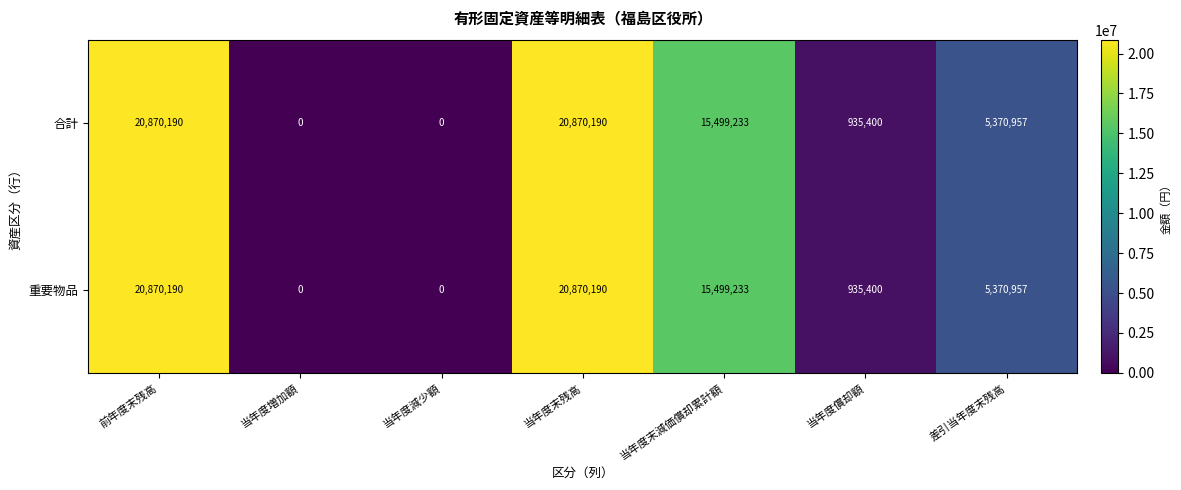

What is the approximate value of 合計 at 差引当年度末残高?

5370957